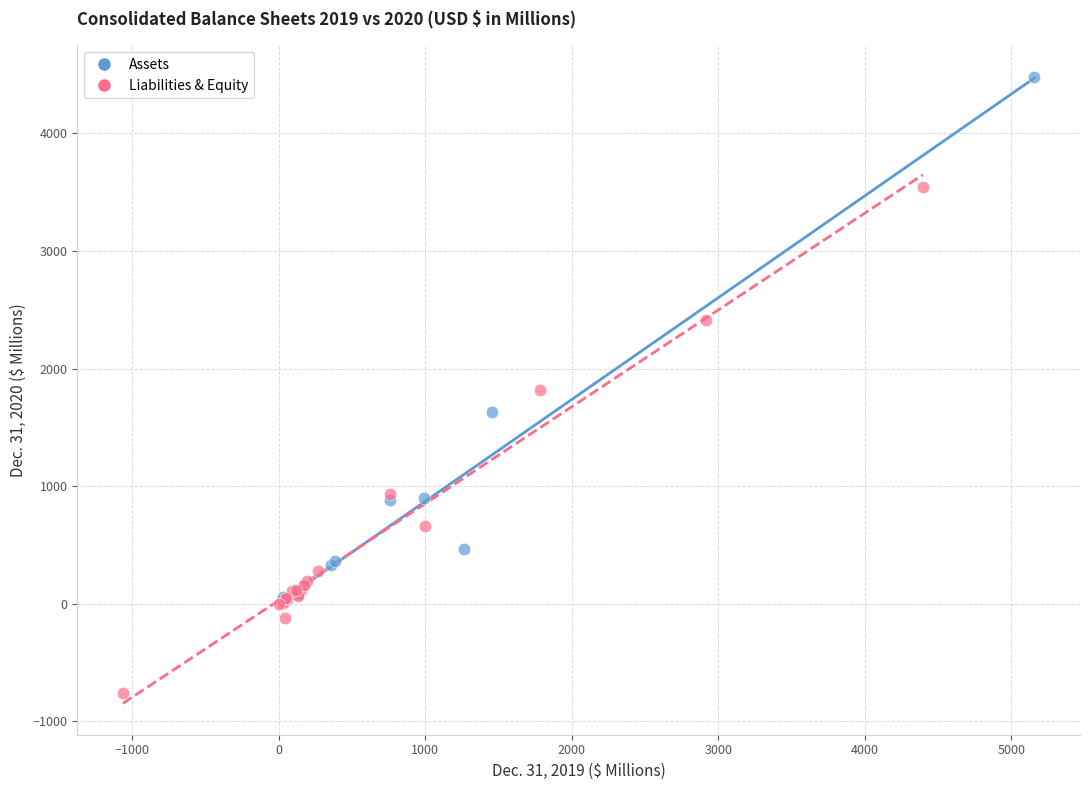

What are all the series names shown in the legend?

Assets, Liabilities & Equity